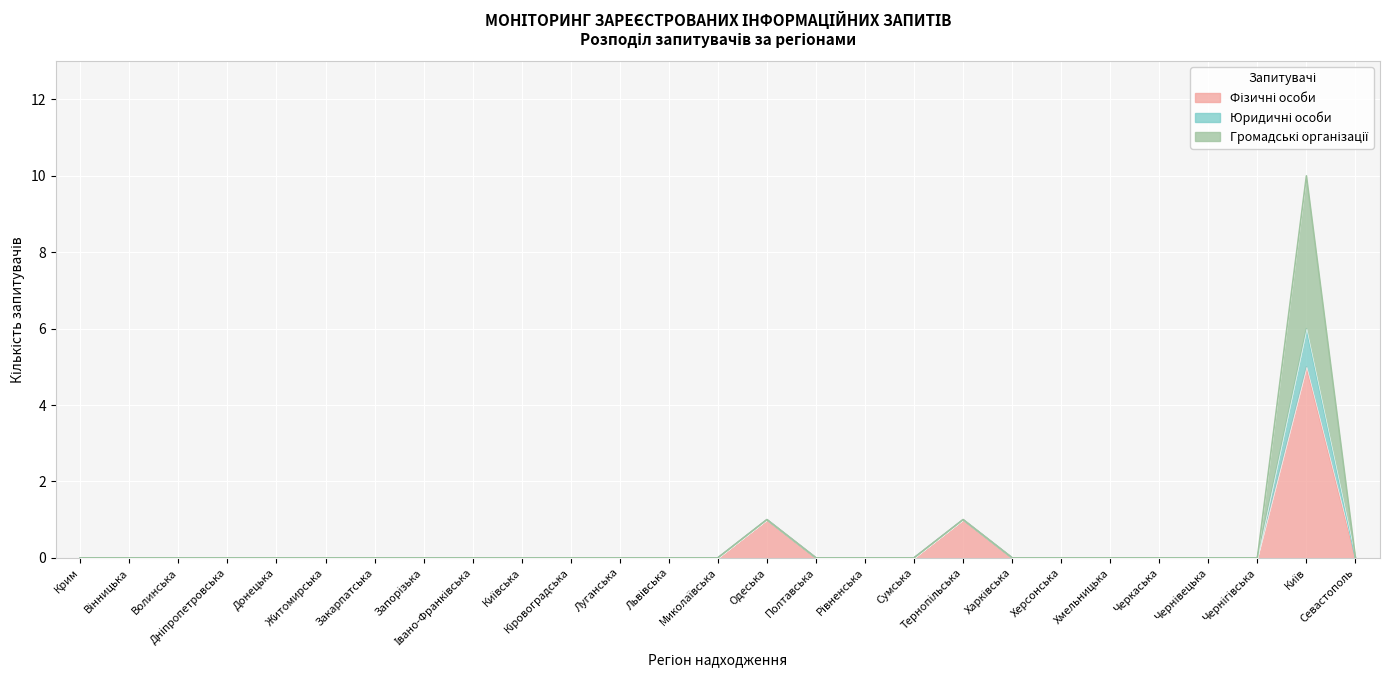

How many categories are shown in the chart?

27